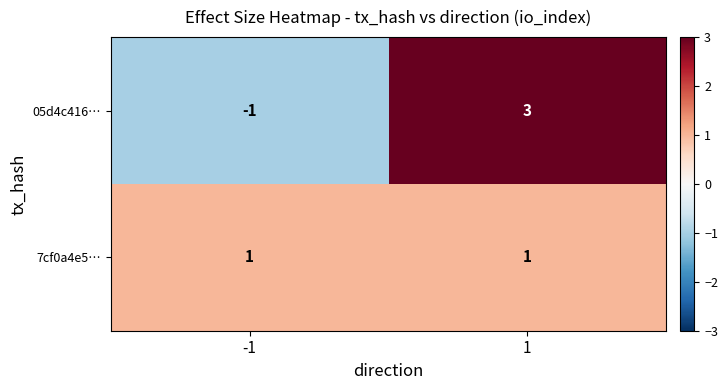

What is the spread (max minus min) of values at -1?

2